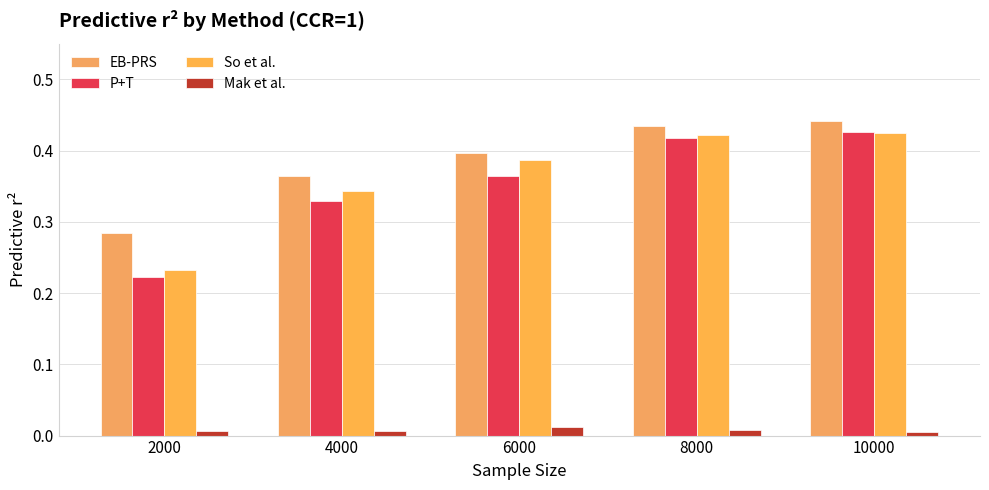

Which series has the largest range (max minus min)?

P+T